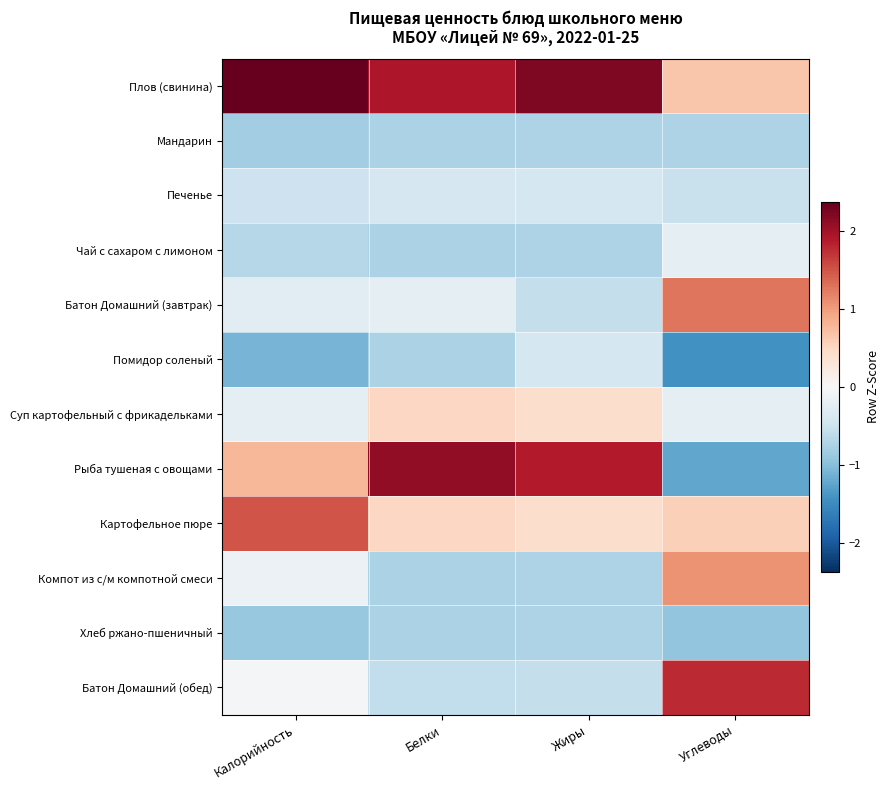

What is the difference between the highest and lowest values at Углеводы?

3.2